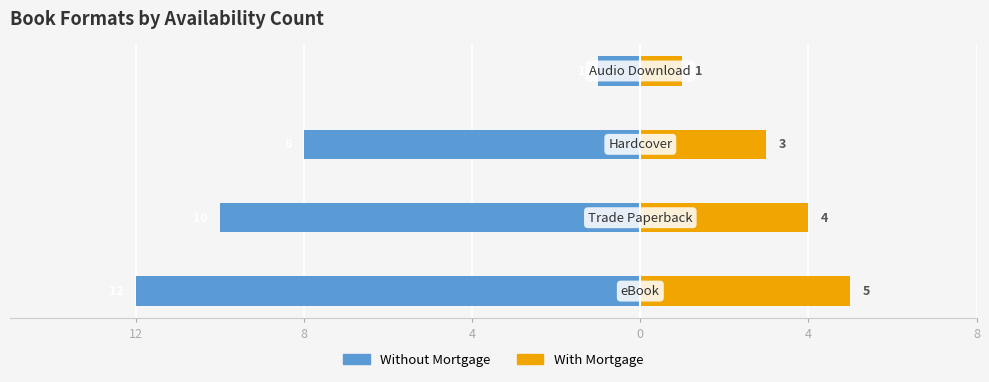

Which series has the largest range (max minus min)?

Without Mortgage